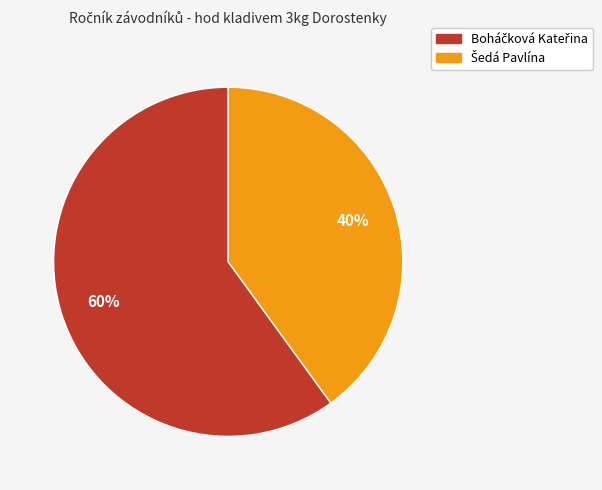

To the nearest percent, what is the average slice percentage?

50%